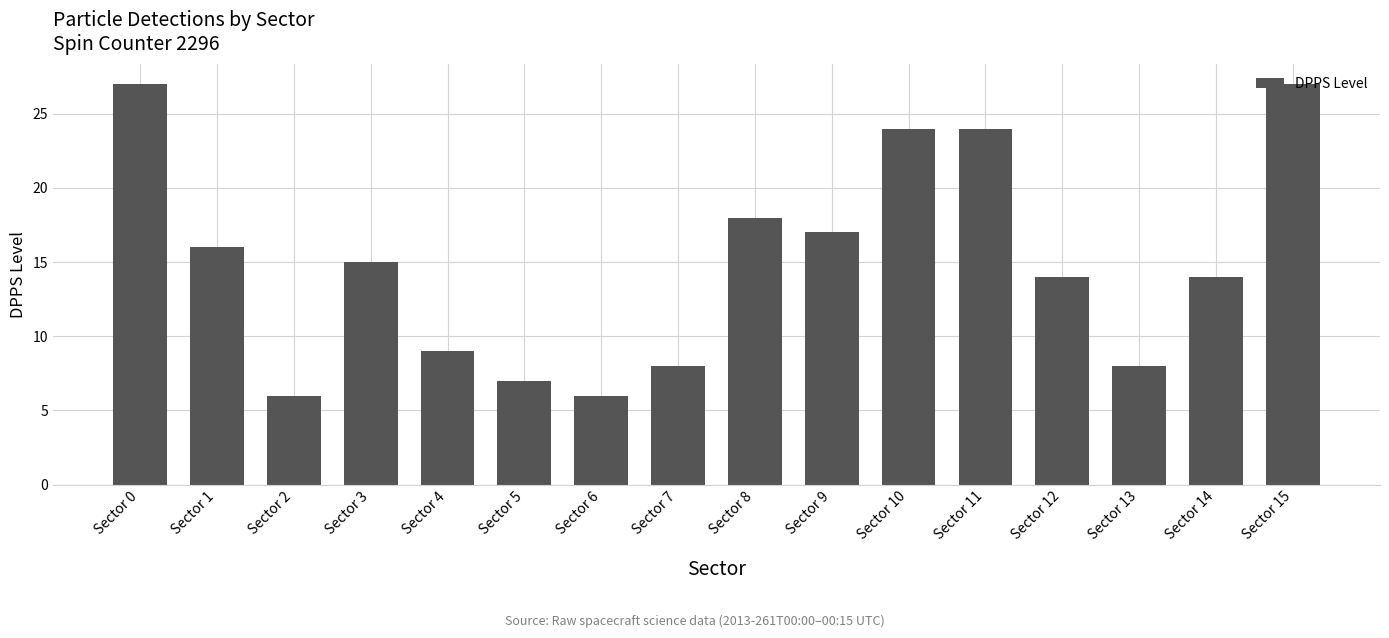

At which label is the value closest to 16?

Sector 1